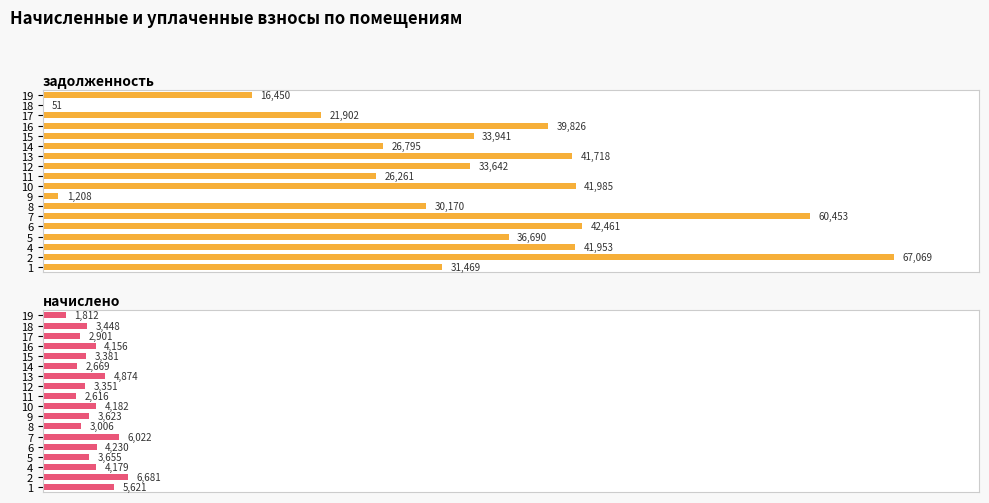

Between 12 and 14, which series saw the biggest shift?

задолженность